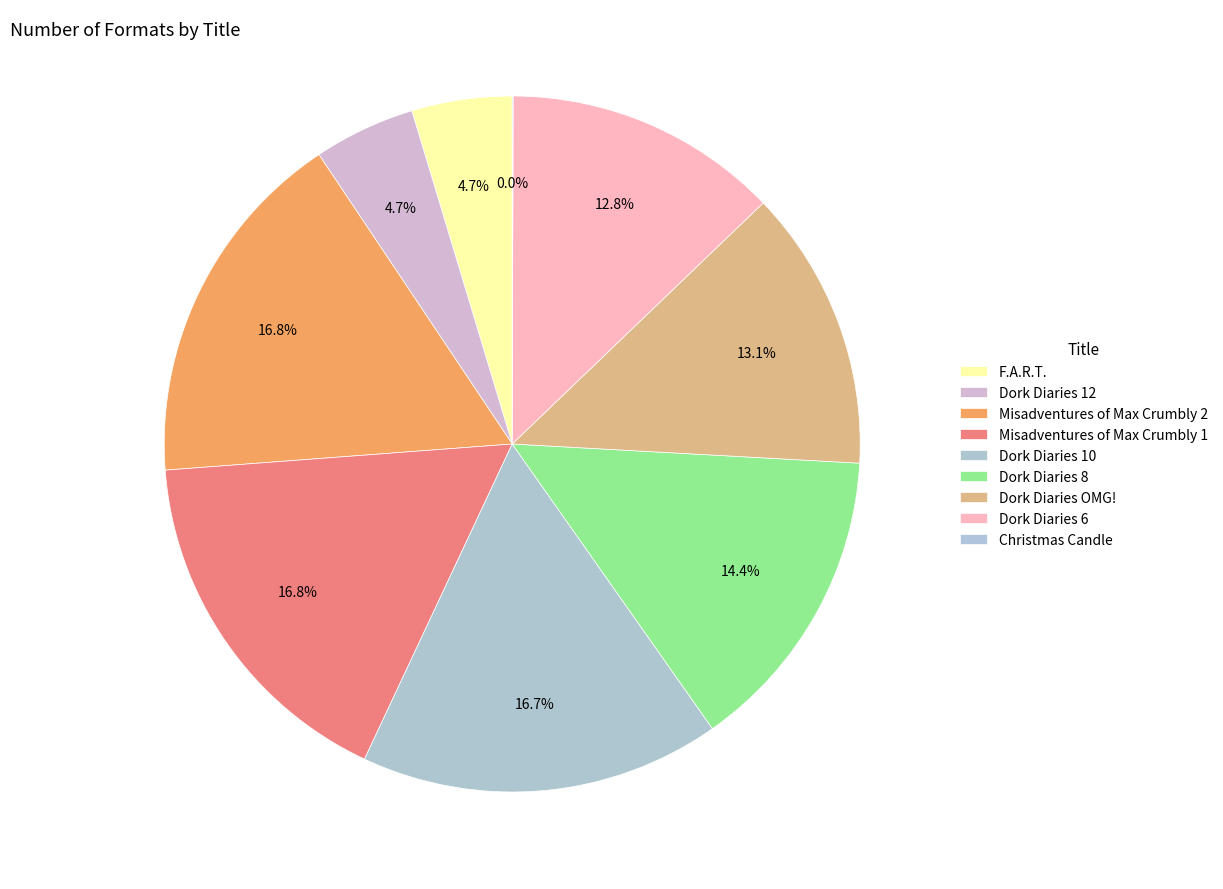

Which category has the smallest portion of the pie?

Christmas Candle